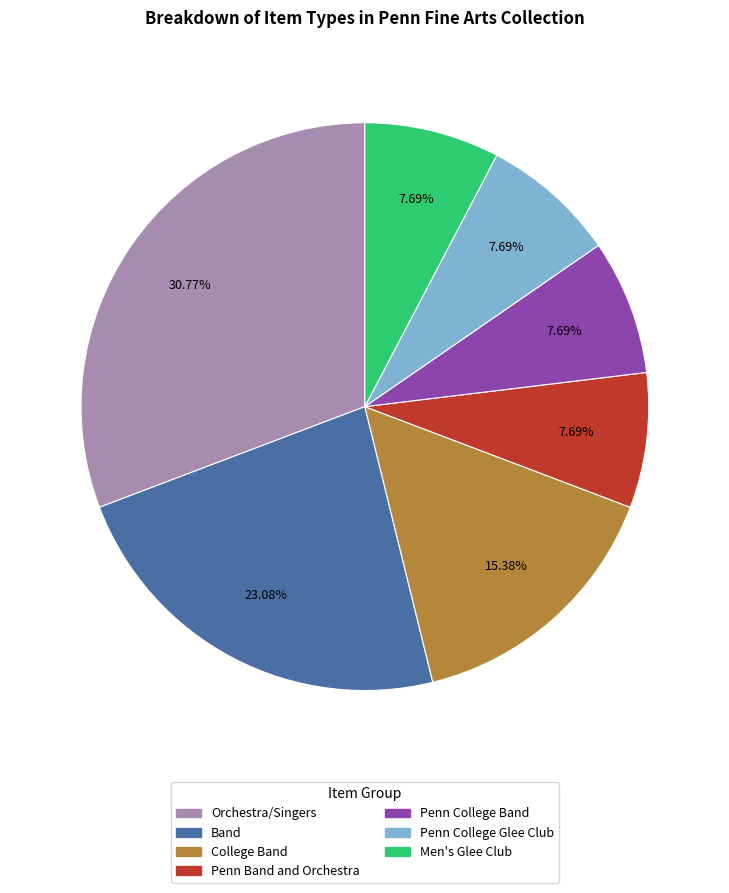

Approximately how many times larger is the value at College Band compared to Penn Band and Orchestra?

2.0